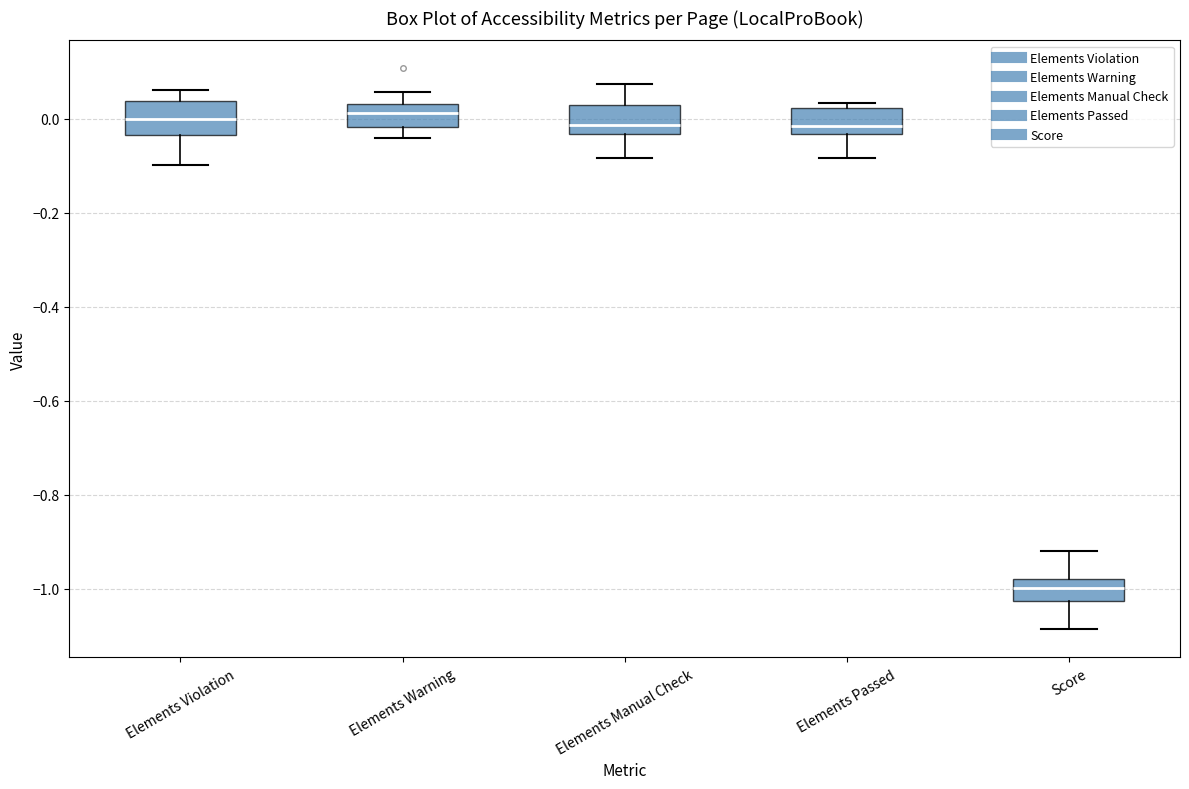

Where is the upper edge of the box for Score on the y-axis? The values are not printed on the chart, so give them approximately, as read against the axis.

-0.98